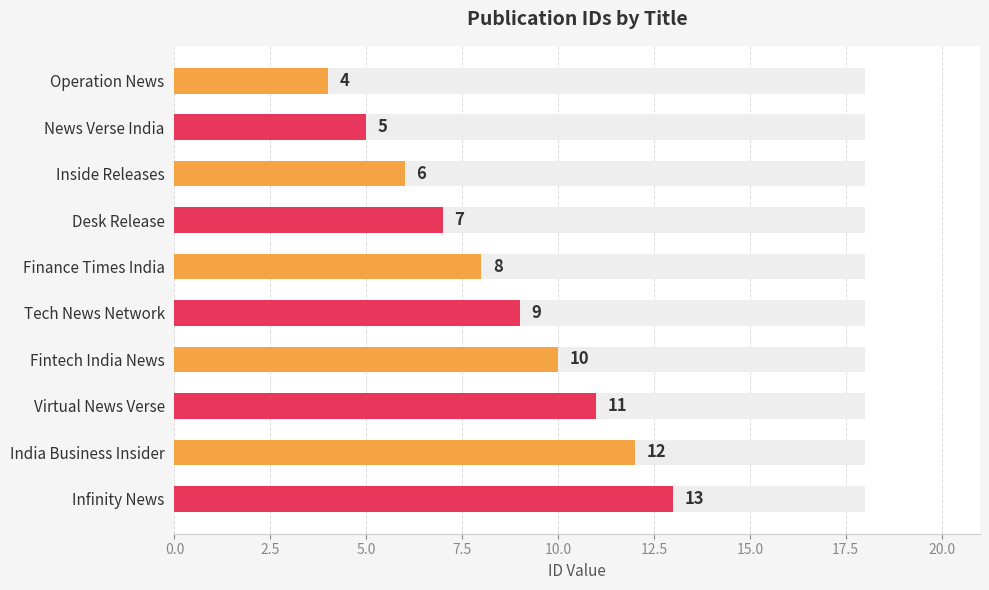

What is the difference between the maximum and minimum values?

9